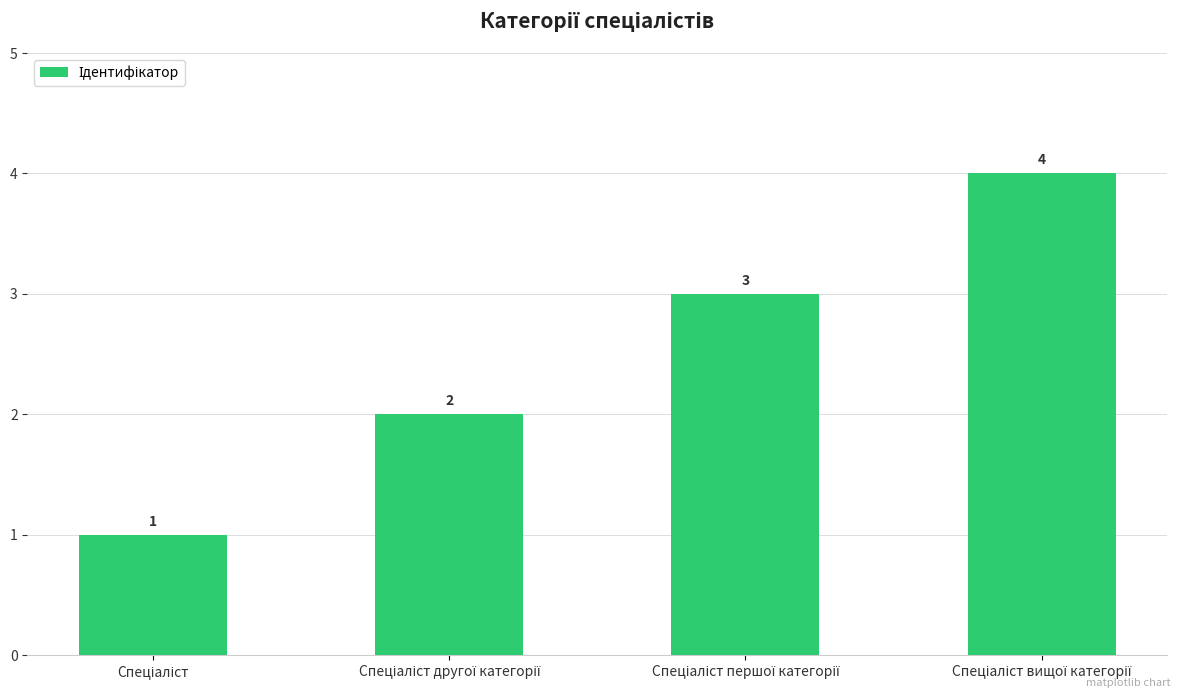

Does the chart contain stacked bars?

No